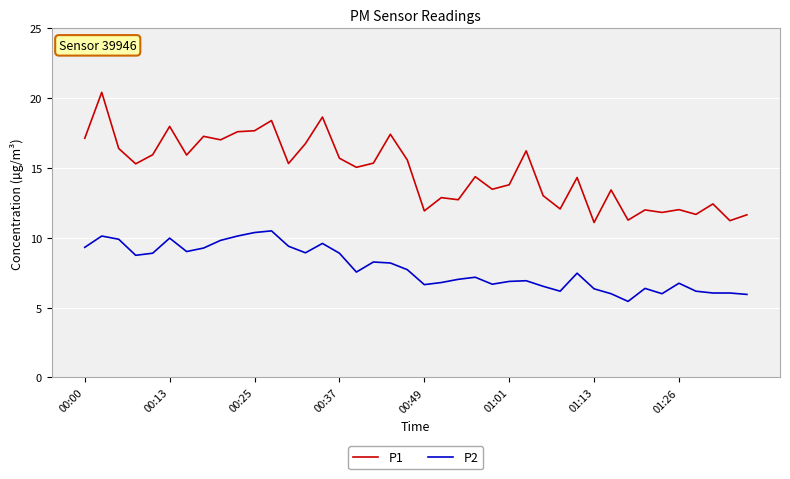

What is the difference between the second highest and second lowest values in the P1 series?

7.4